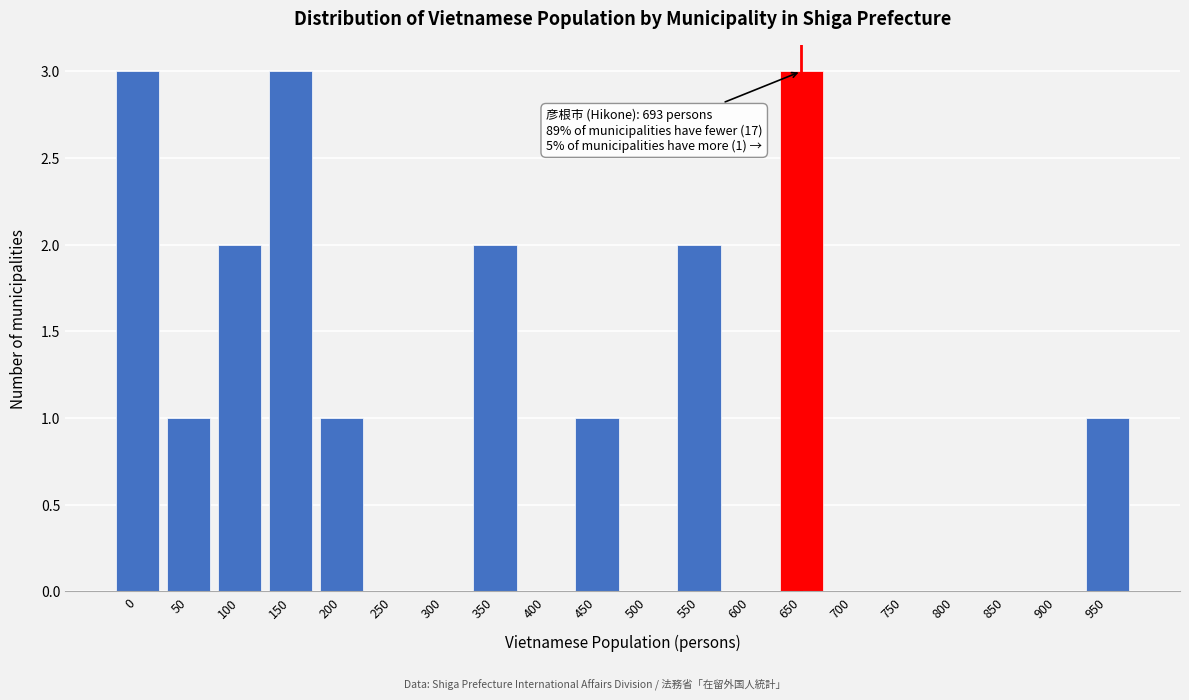

Reading left to right, list all the values displayed in this chart.

0=3	50=1	100=2	150=3	200=1	250=0	300=0	350=2	400=0	450=1	500=0	550=2	600=0	650=3	700=0	750=0	800=0	850=0	900=0	950=1